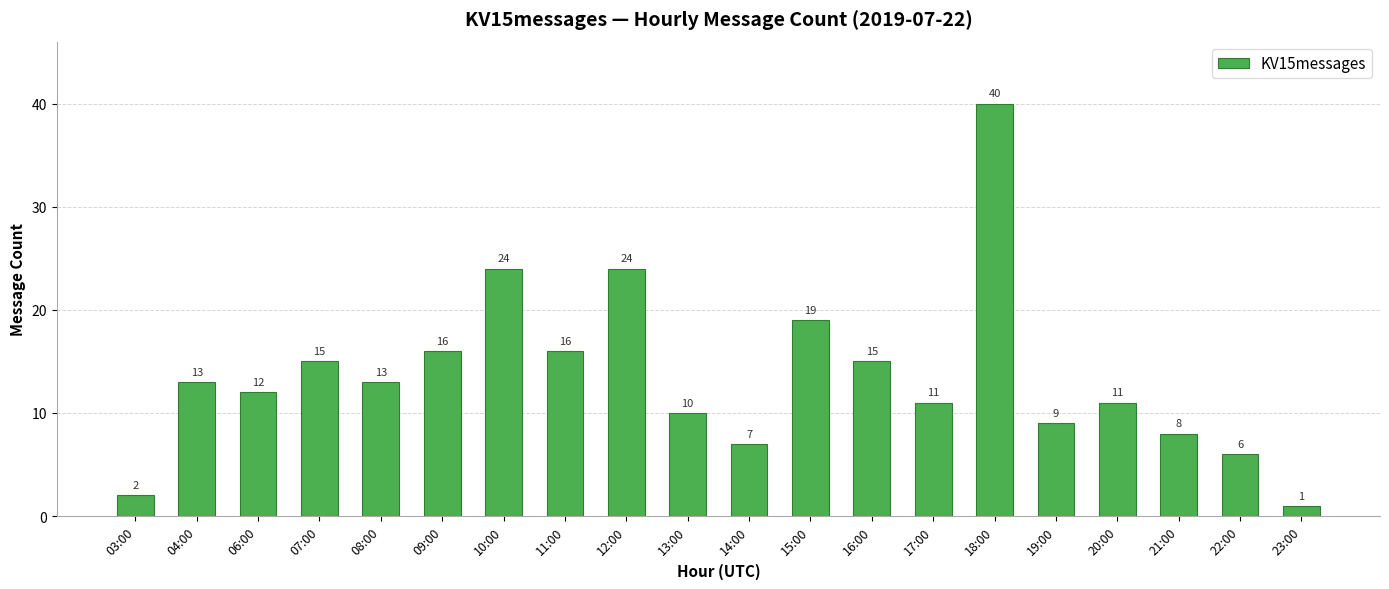

What is the approximate value at 11:00?

16